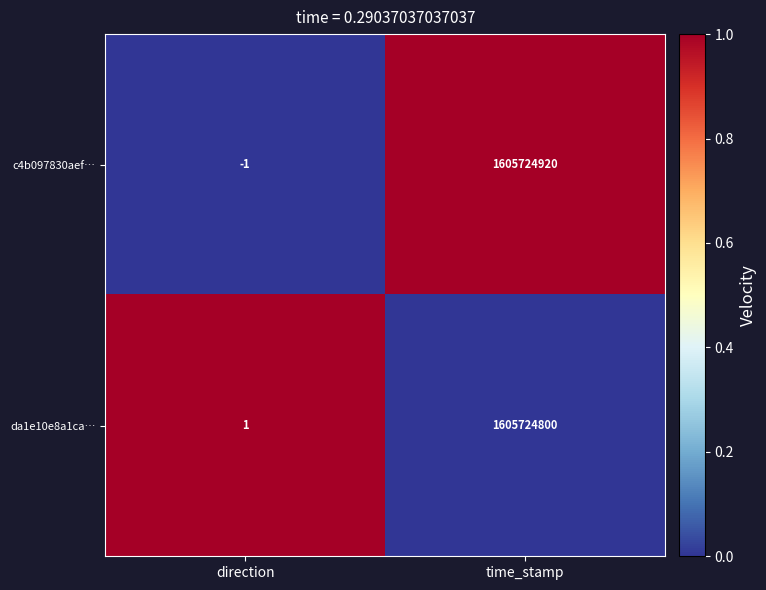

Which series has the largest total across all categories?

c4b097830aef…